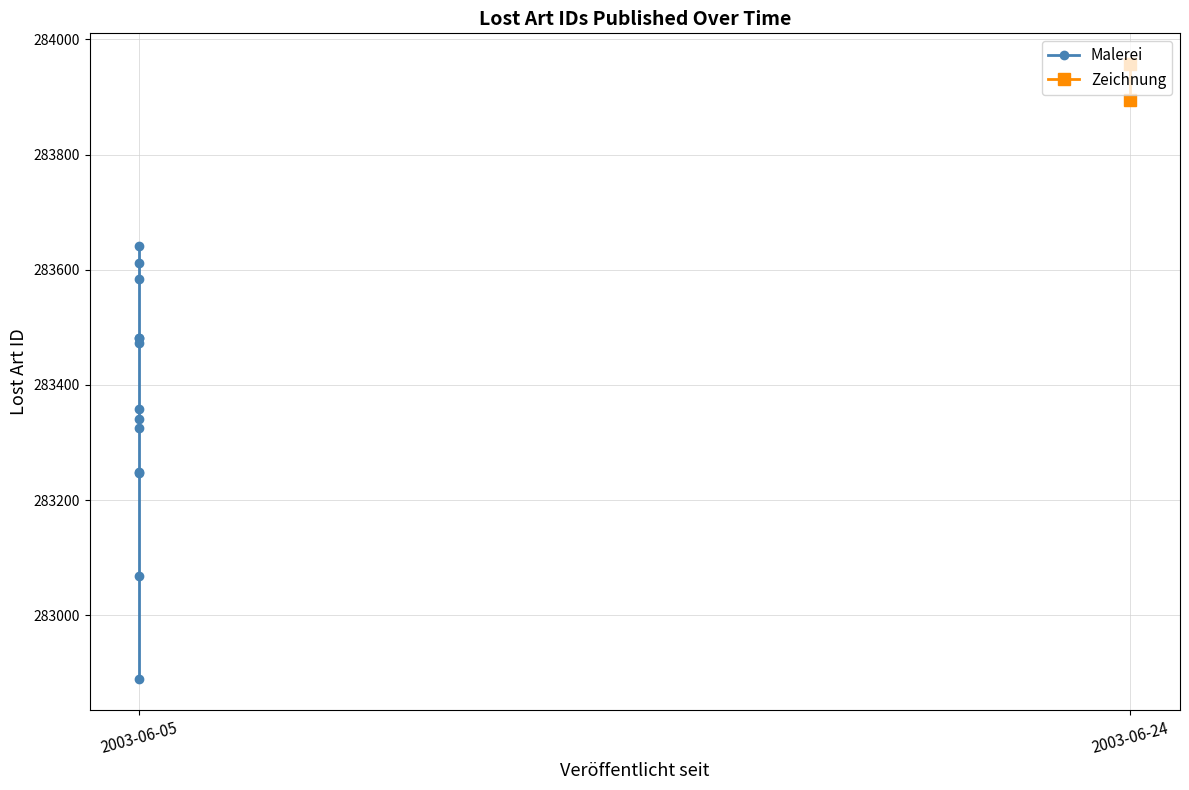

How many values are below 283472?

7